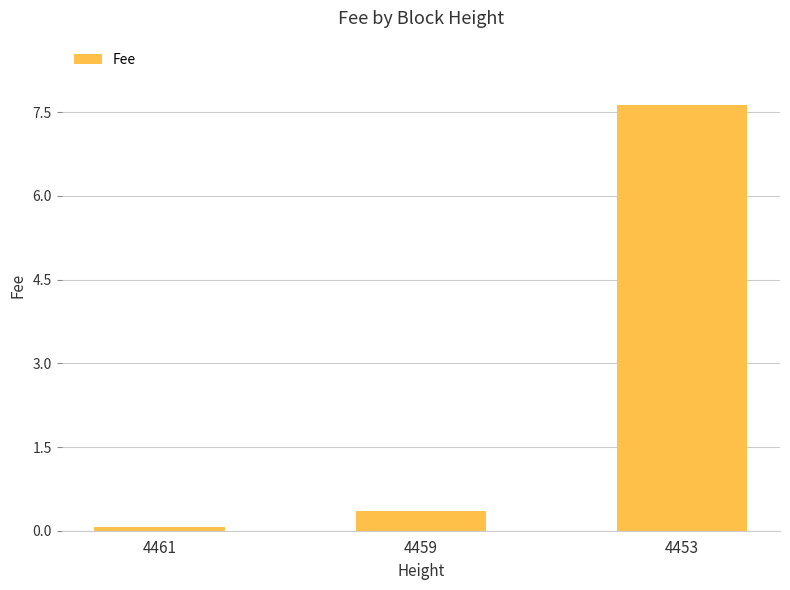

Which category has the highest value across all series?

4453